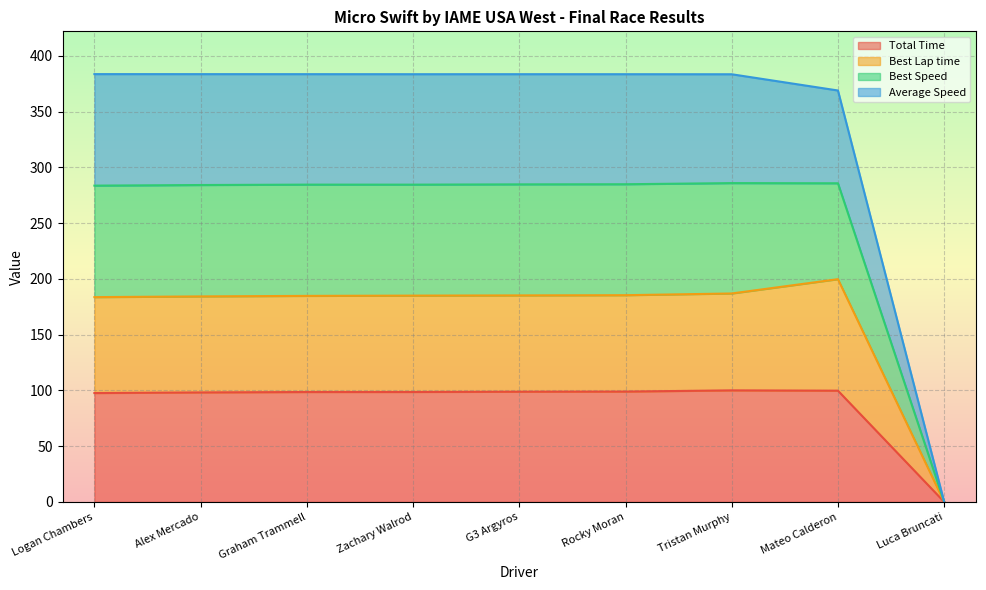

What is the highest value of the Total Time series?

100.0